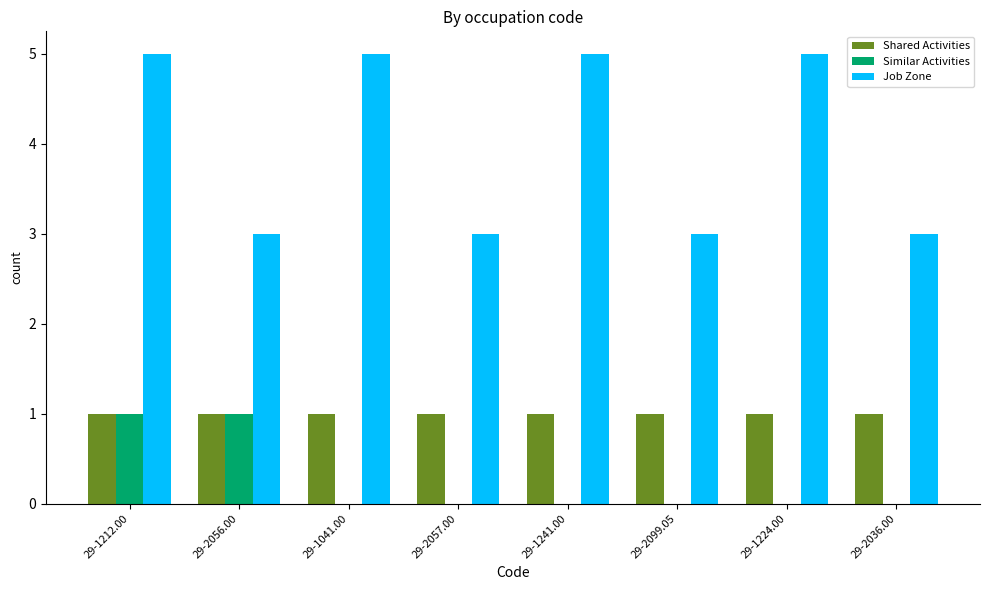

At which category is the sum across all series the highest?

29-1212.00